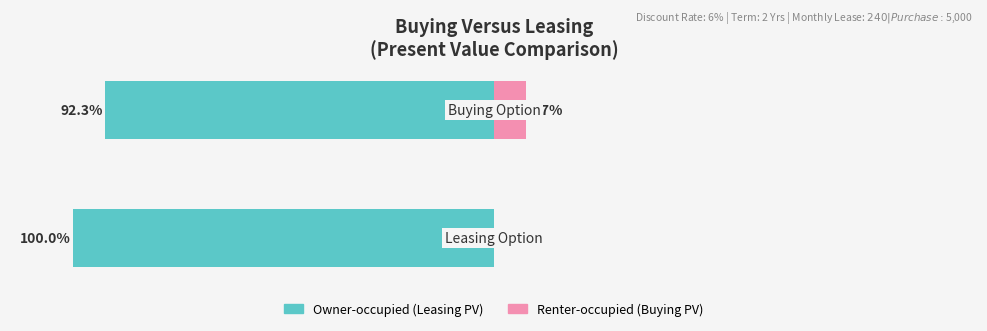

Reading left to right, what are all the values shown in this chart?

Present Value (Leasing / Buying): 0=-100.0	1=-92.3
Relative Remainder: 0=0.0	1=7.7